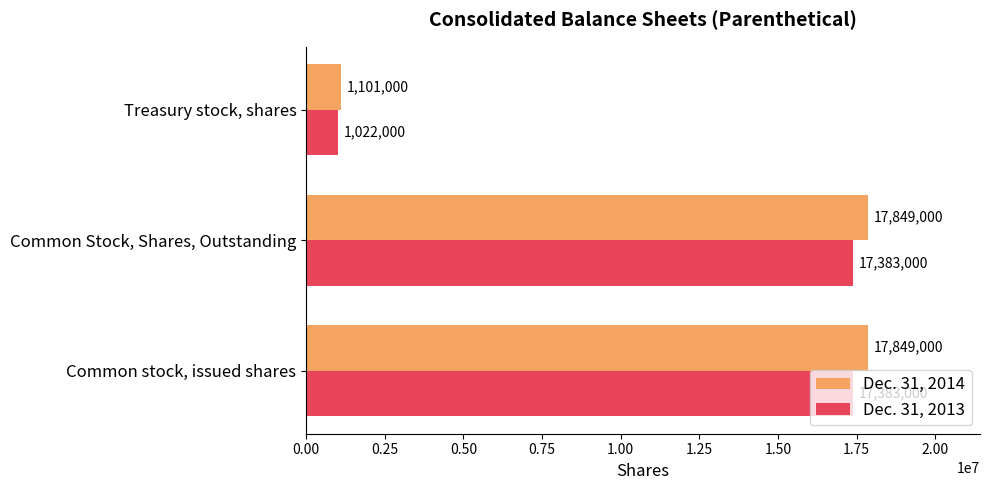

Which series has the largest total across all categories?

Dec. 31, 2014